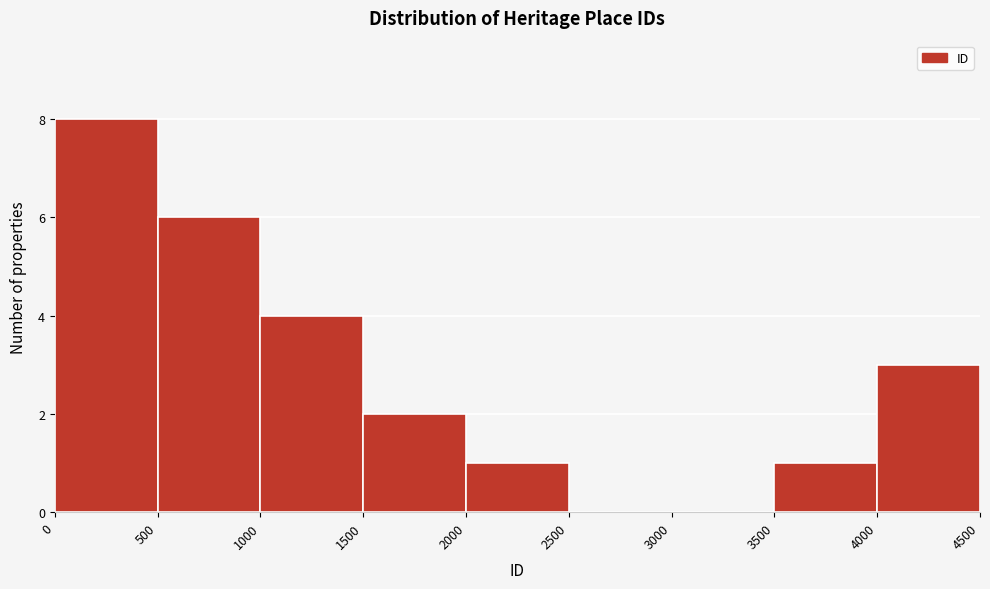

What is the height of the bar covering 1000 to 1500 on the x-axis? The values are not printed on the chart, so give them approximately, as read against the axis.

4